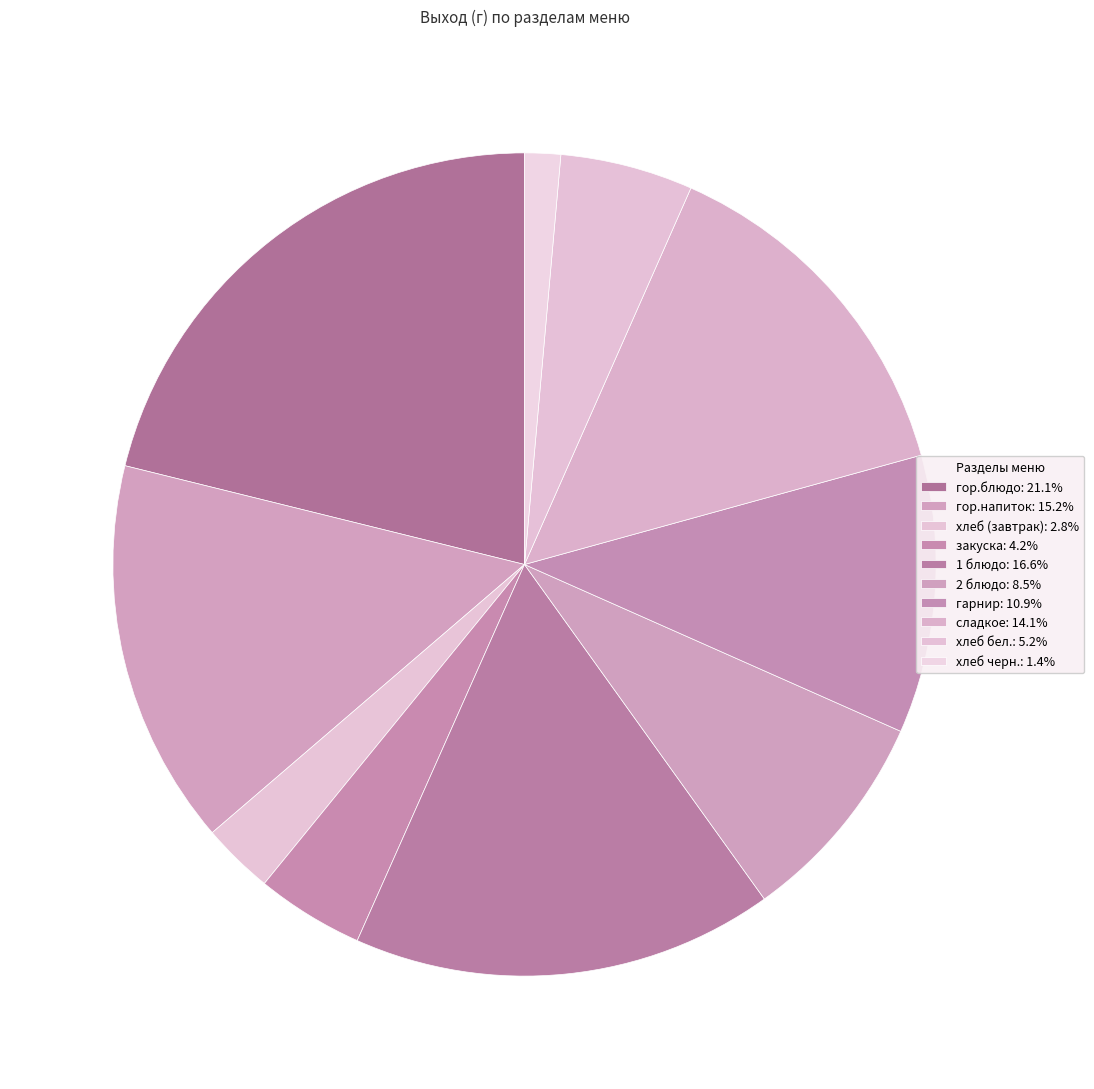

Does any single category account for the majority?

No